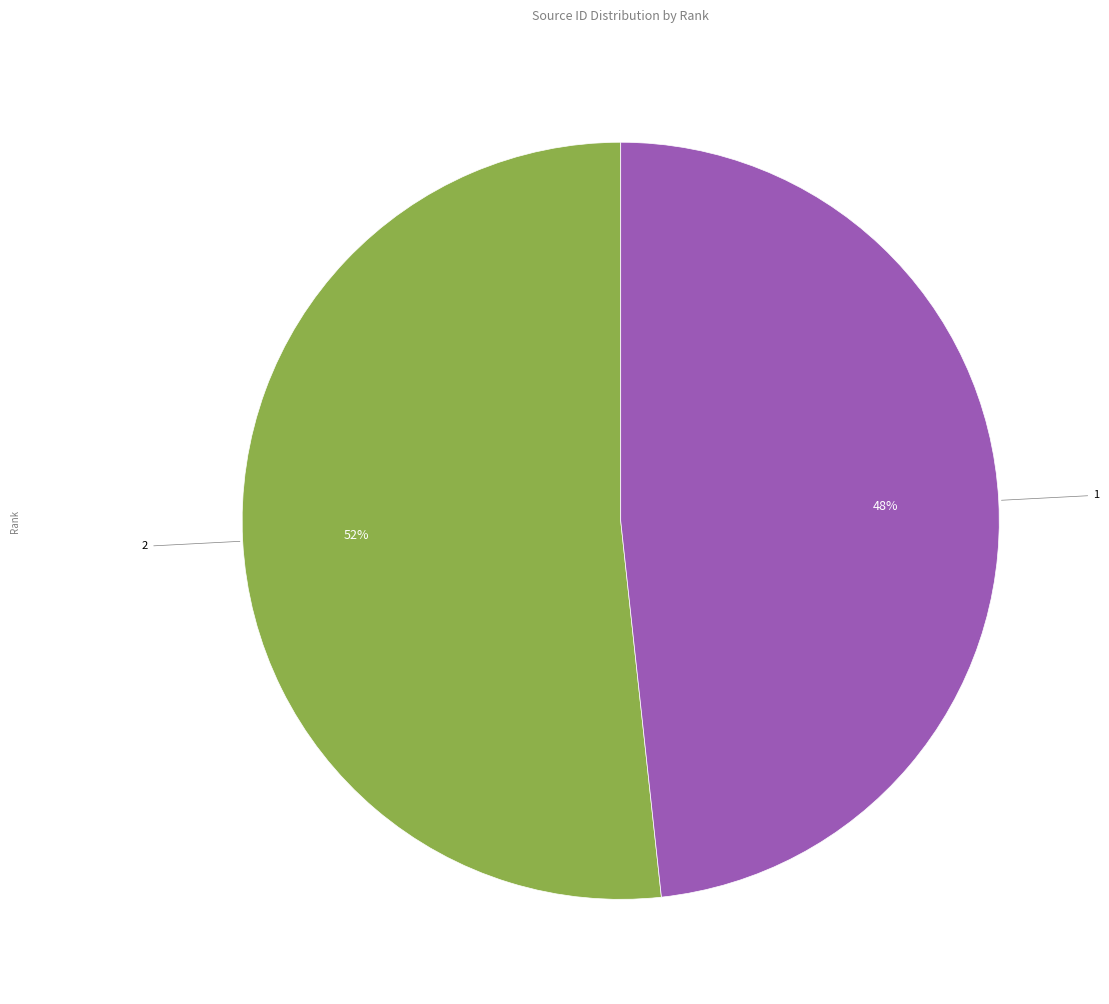

To the nearest percent, what is the combined percentage of 1 and 2?

100%